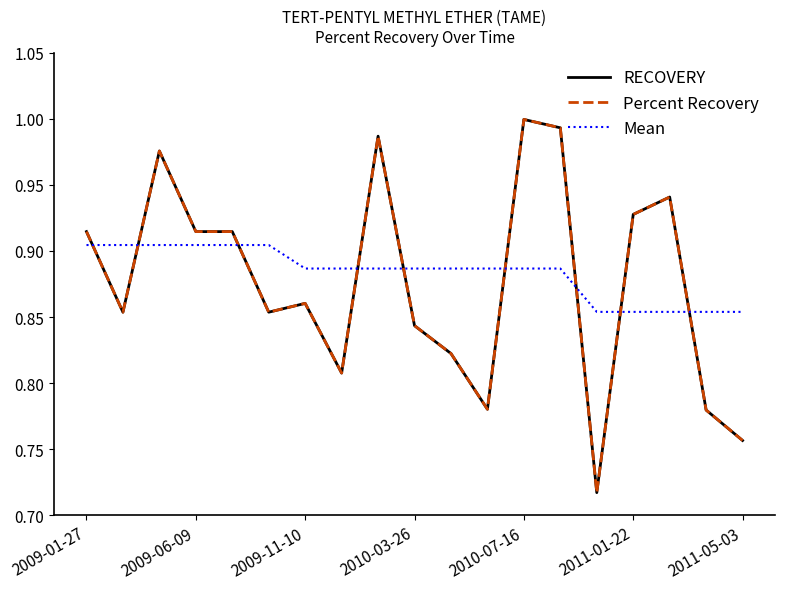

Which series has the largest total across all categories?

Mean